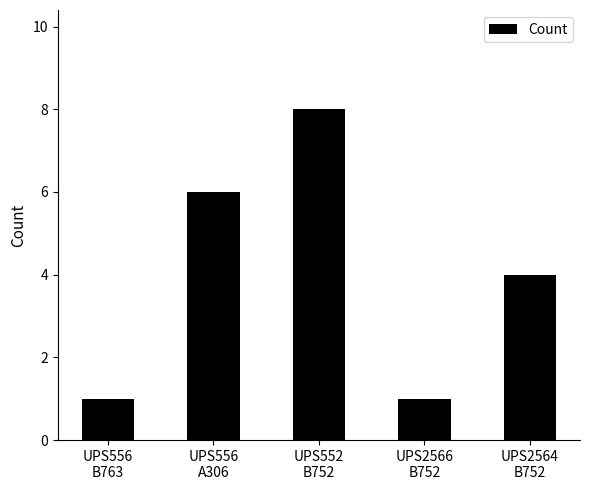

What is the sum of the values at UPS556
B763 and UPS552
B752?

9